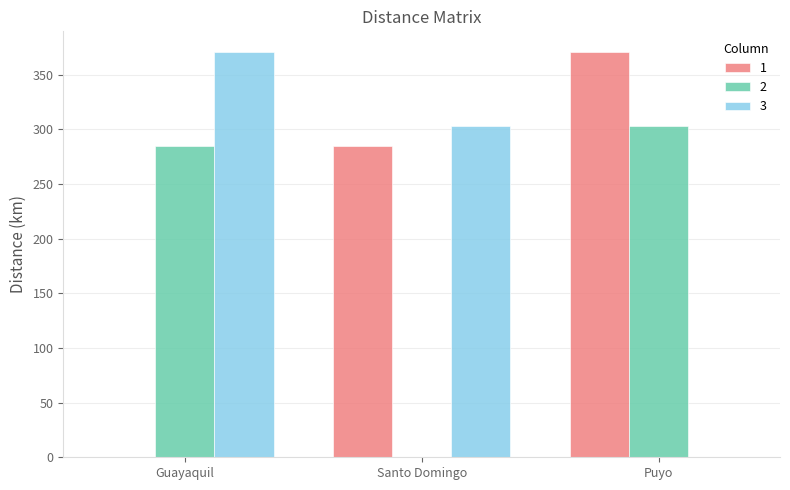

Is the value of 2 at Puyo greater than the value of 3 at Puyo?

Yes